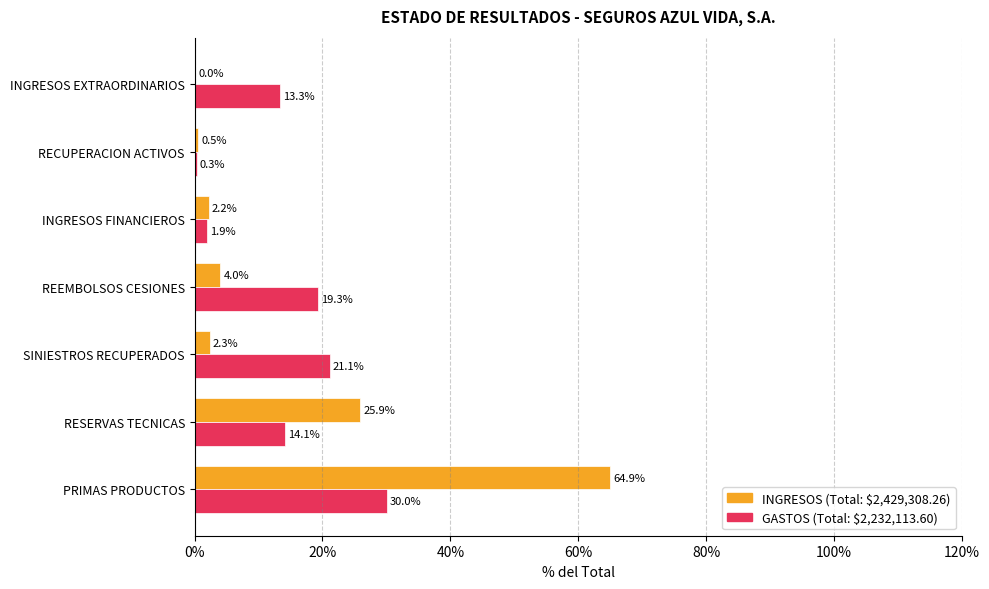

How many distinct data groups are displayed?

2